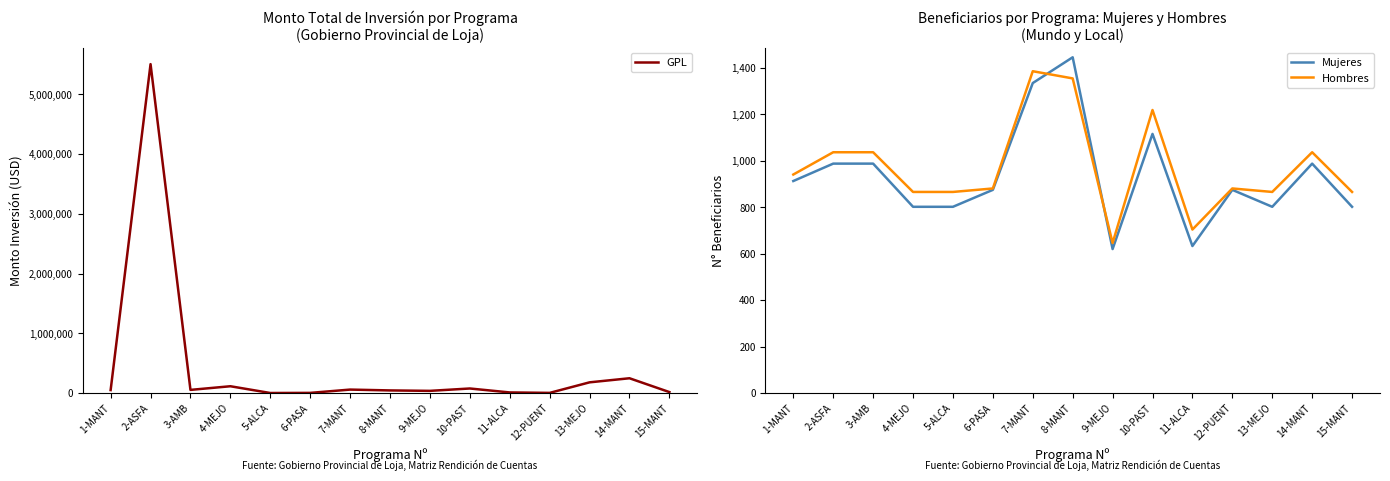

What position from the right is 6-PASA?

10